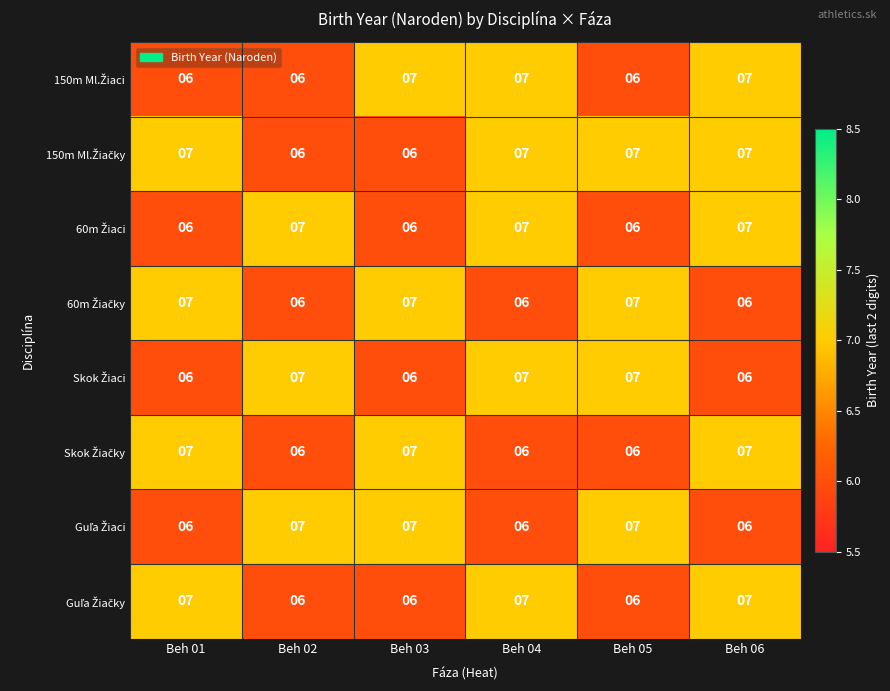

What is the total value across all series at Beh 01?

52